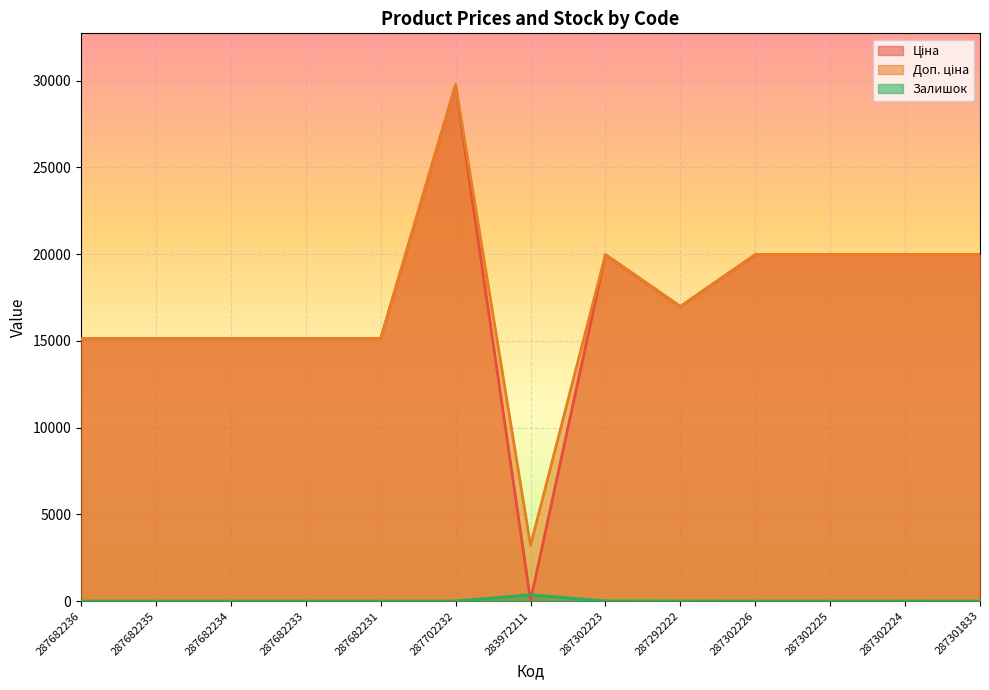

True or false: Залишок and Доп. ціна cross at least once.

False